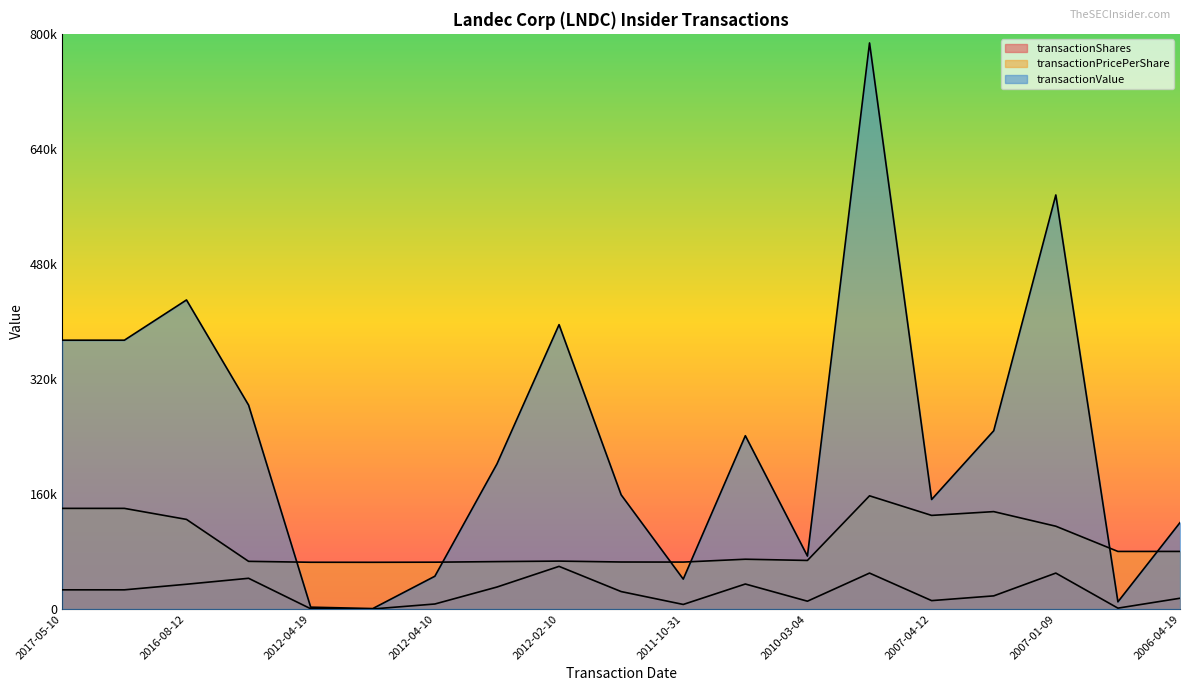

At which category does transactionPricePerShare reach its first local valley?

2012-04-16